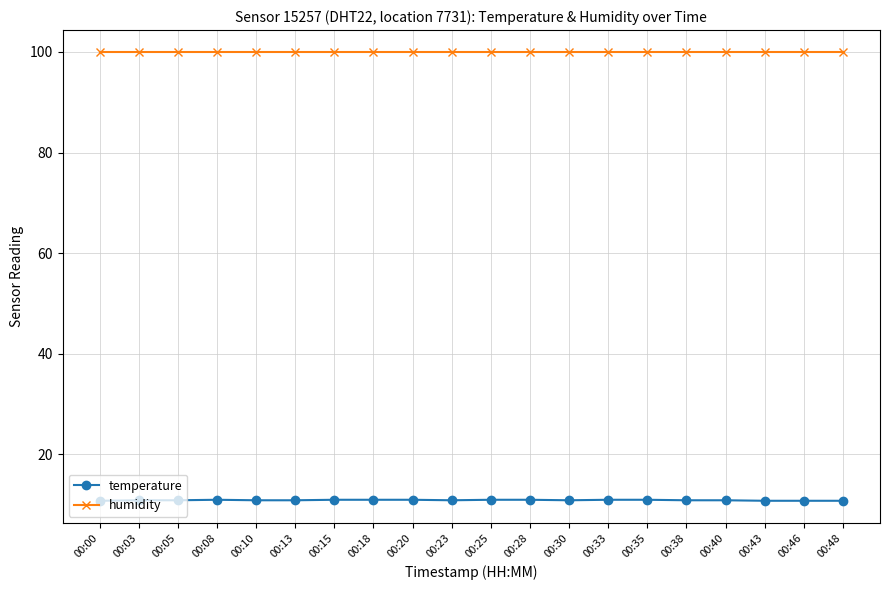

True or false: temperature and humidity intersect in this chart.

False